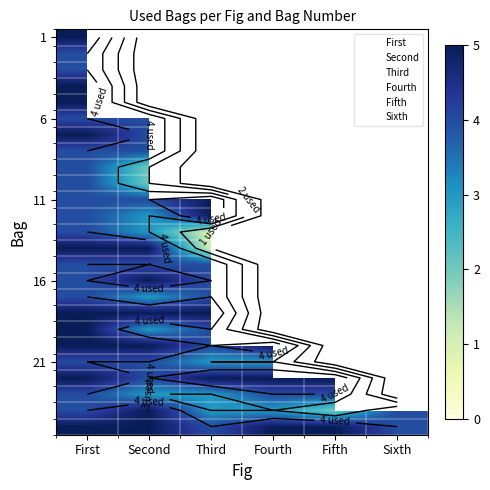

Is it true that the value at First is 31?

False